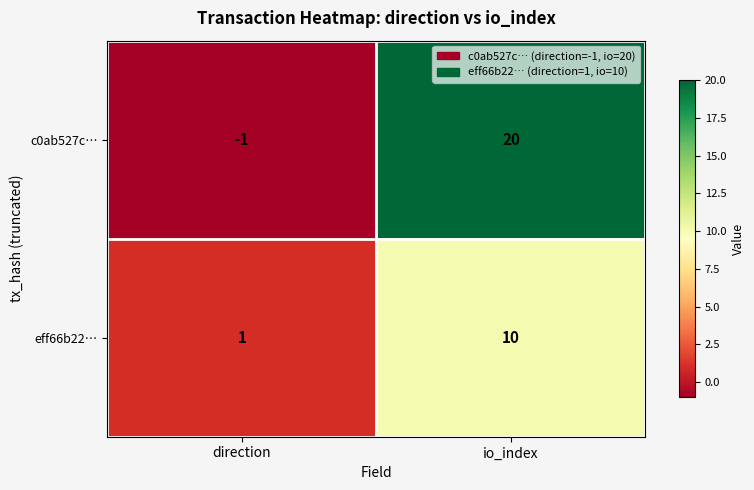

Is the value of c0ab527c… at io_index greater than the value of eff66b22… at io_index?

Yes